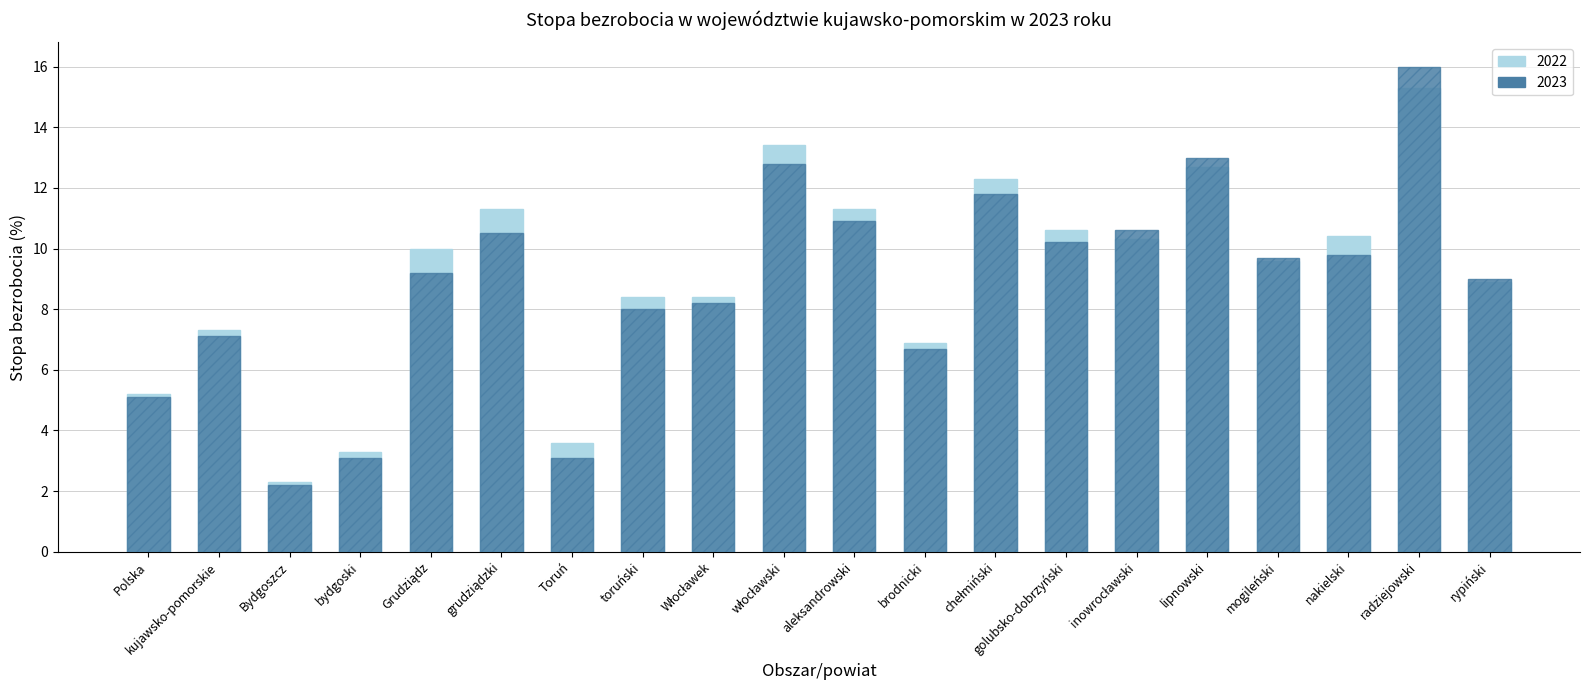

What is the sum of the 2023 values at włocławski and aleksandrowski?

23.7